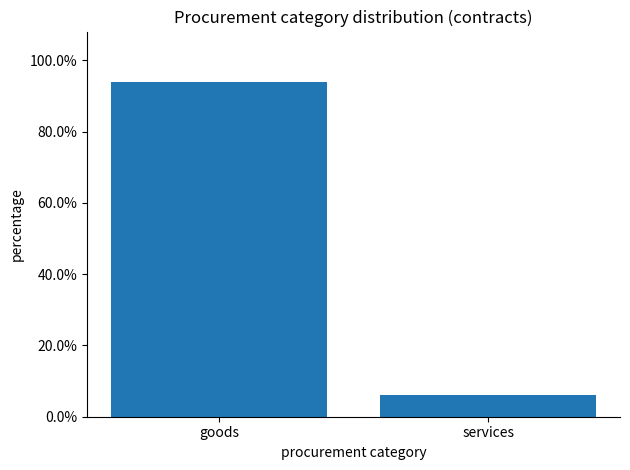

What is the maximum value shown in the chart?

94